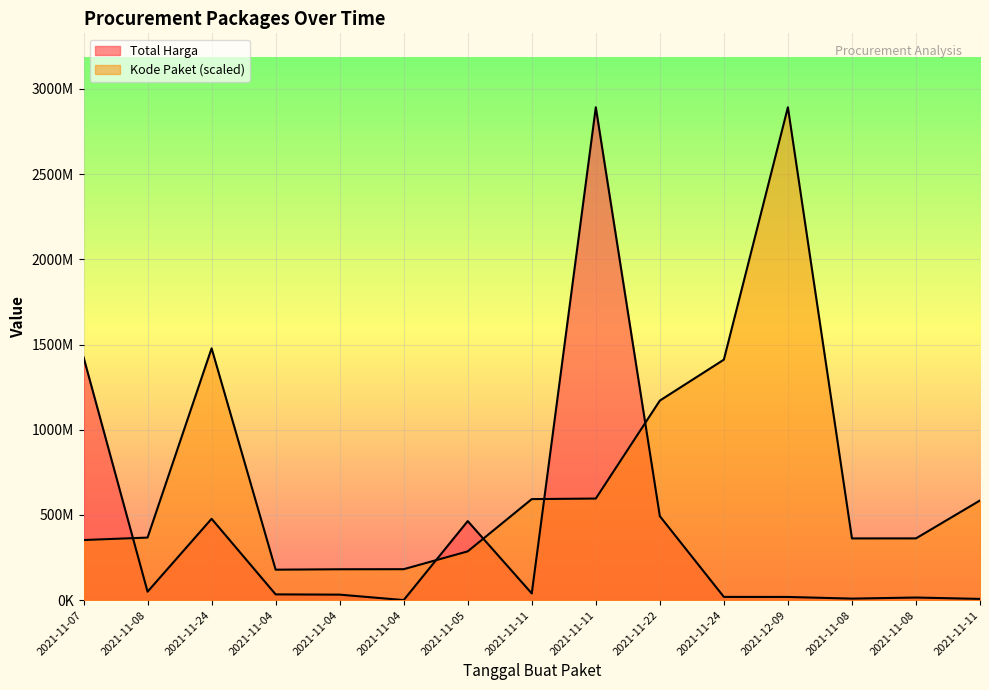

Reading right to left, list all the values displayed in this chart.

Total Harga: 2021-11-11=7401240.0	2021-11-08=15513960.0	2021-11-08=9180000.0	2021-12-09=18900000.0	2021-11-24=19175000.0	2021-11-22=493000000.0	2021-11-11=2892122000.0	2021-11-11=39440000.0	2021-11-05=464002100.0	2021-11-04=577875.0	2021-11-04=32441200.0	2021-11-04=34000000.0	2021-11-24=477600000.0	2021-11-08=49730040.0	2021-11-07=1425867900.0
Kode Paket: 2021-11-11=585048701.0	2021-11-08=362532598.3	2021-11-08=362301859.5	2021-12-09=2892122000.0	2021-11-24=1411261394.6	2021-11-22=1171020357.2	2021-11-11=596250020.7	2021-11-11=593019677.6	2021-11-05=286367820.0	2021-11-04=181822169.9	2021-11-04=181360692.3	2021-11-04=178927446.8	2021-11-24=1477840024.8	2021-11-08=367273231.7	2021-11-07=352883521.5